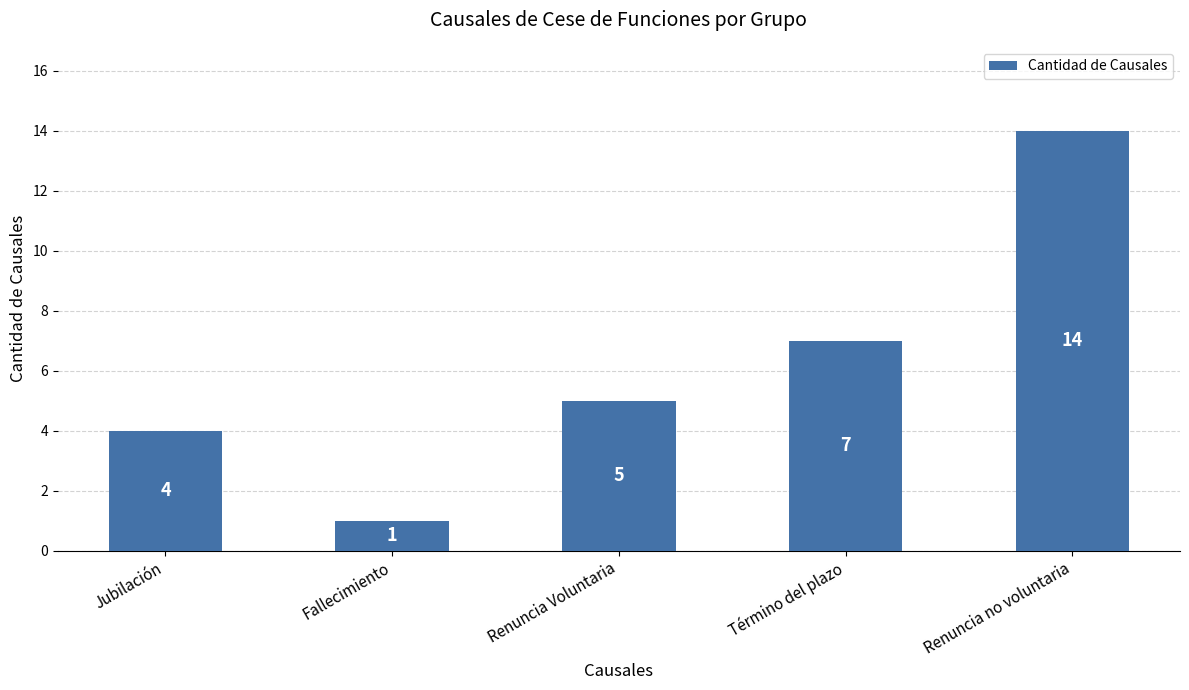

The chart shows a value of 12 at Término del plazo. True or false?

False